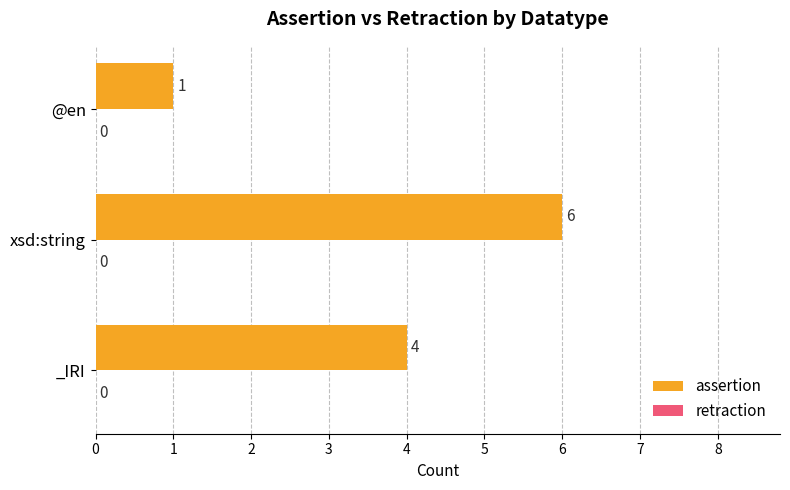

Is it true that the value at @en is 1?

True